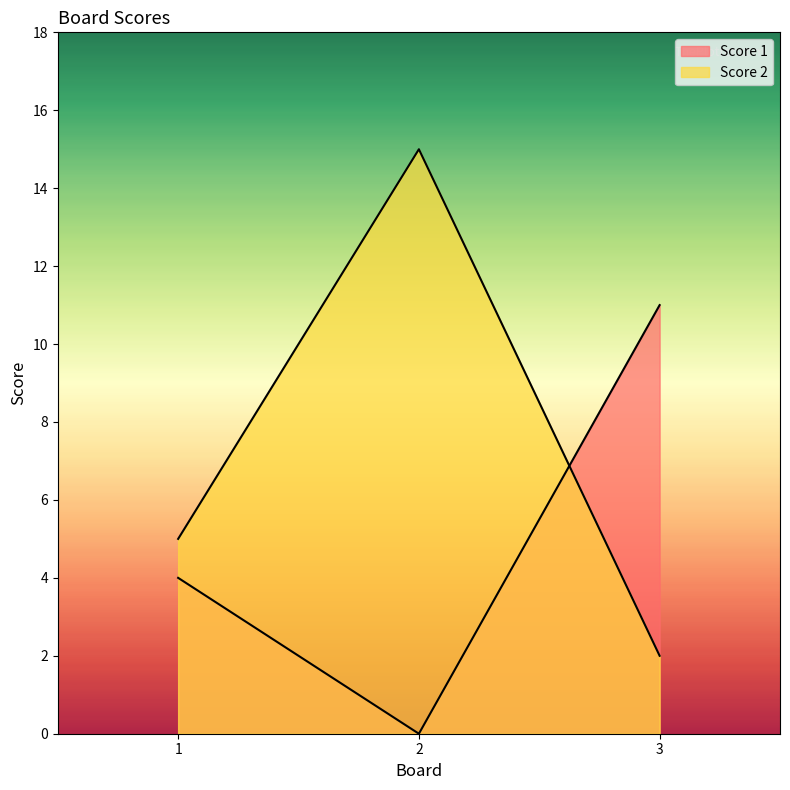

How many data points in Score 2 are less than 5?

1